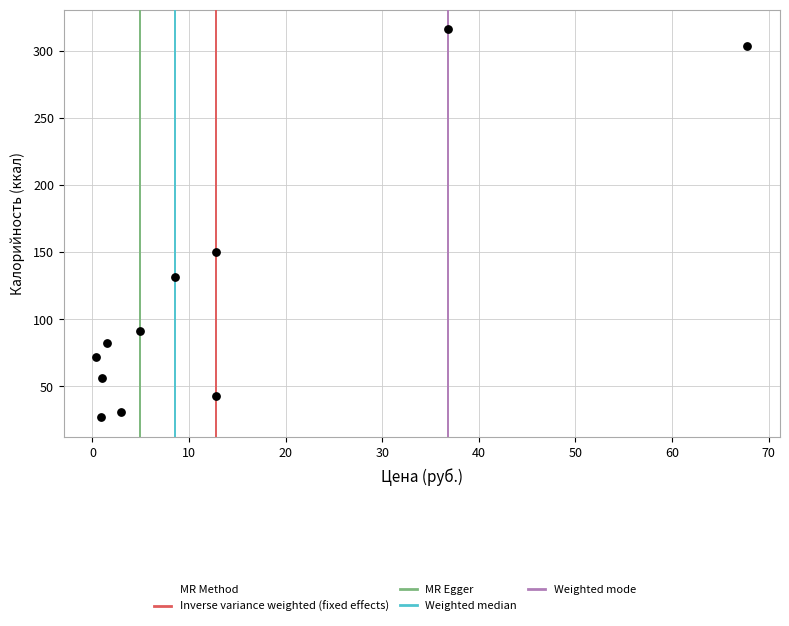

What is the average X value?

13.7